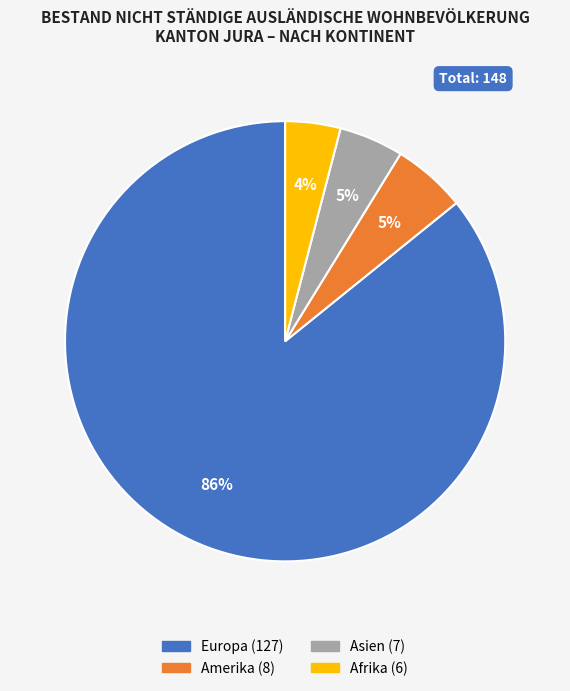

Is there a majority slice in this chart?

Yes